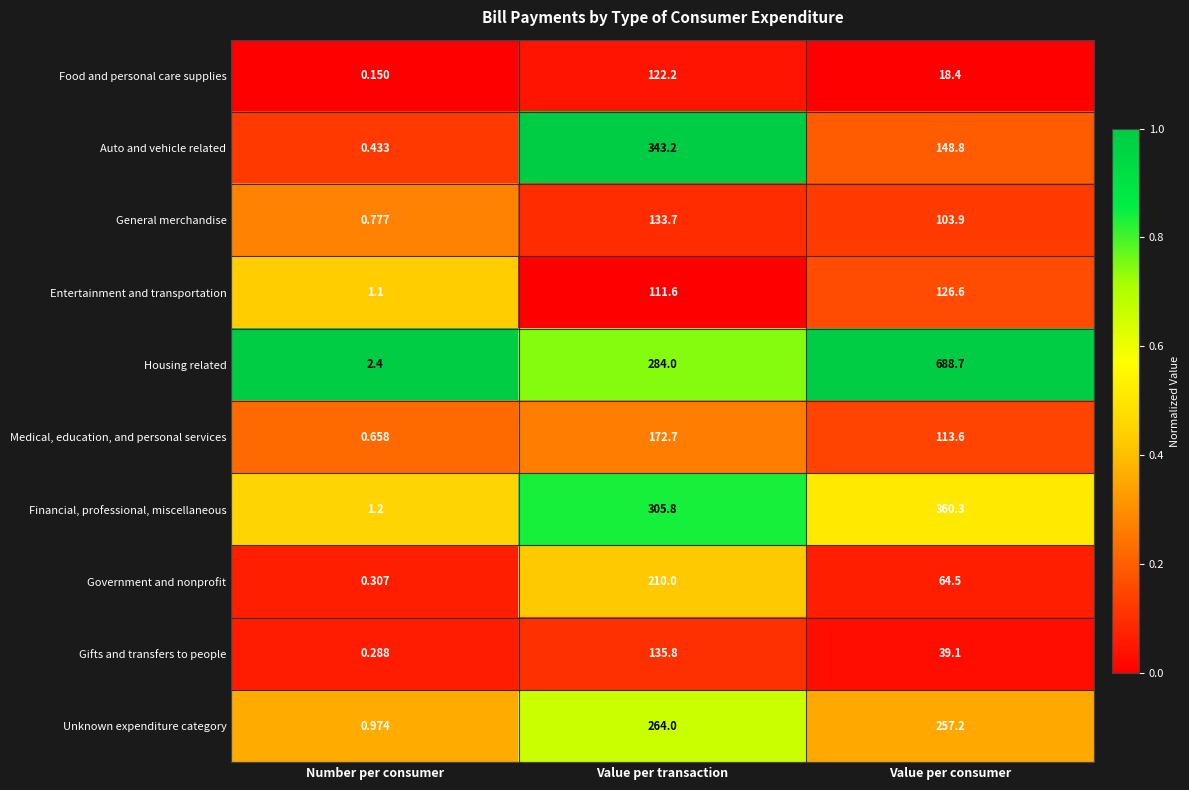

Which series changed the most between Number per consumer and Value per transaction?

Auto and vehicle related